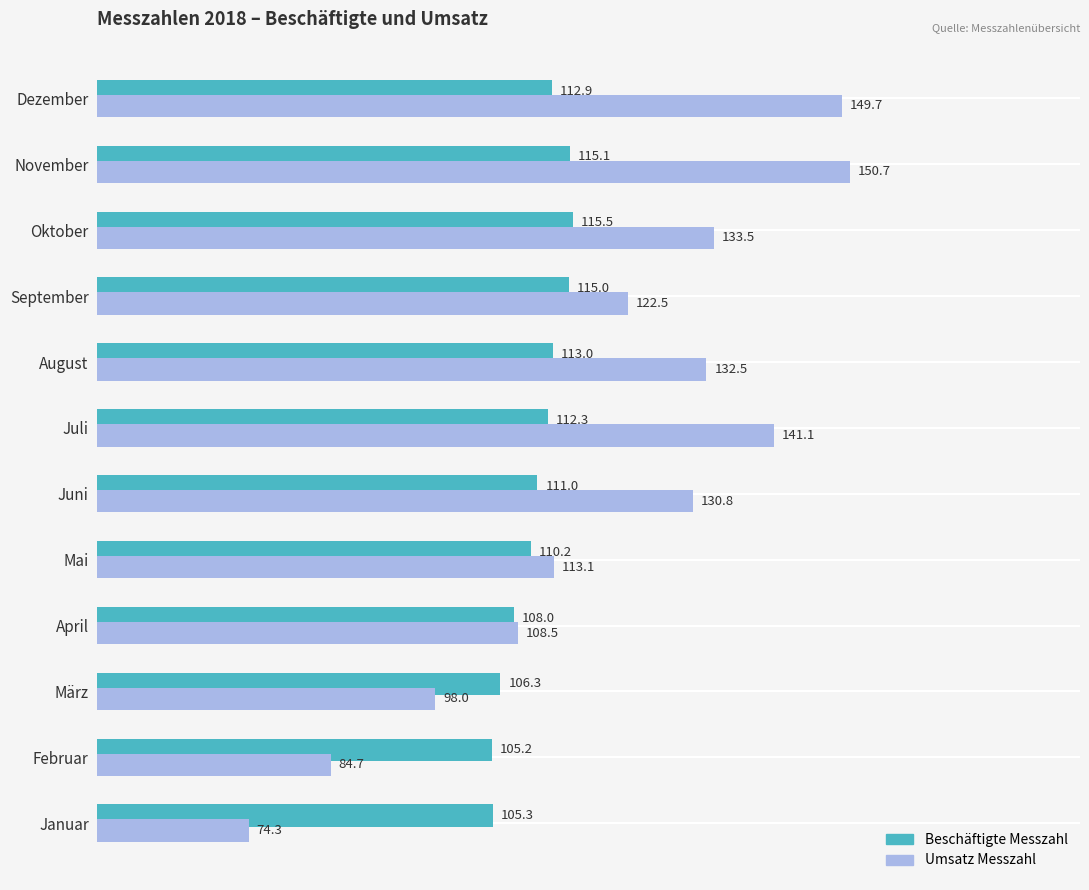

True or false: Beschäftigte Messzahl has a value of 112.9 at Dezember.

True